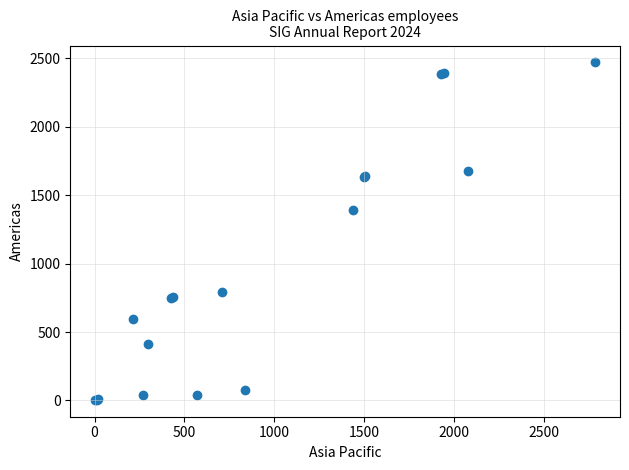

What Y value in the scatter plot is closest to 1237?

1389